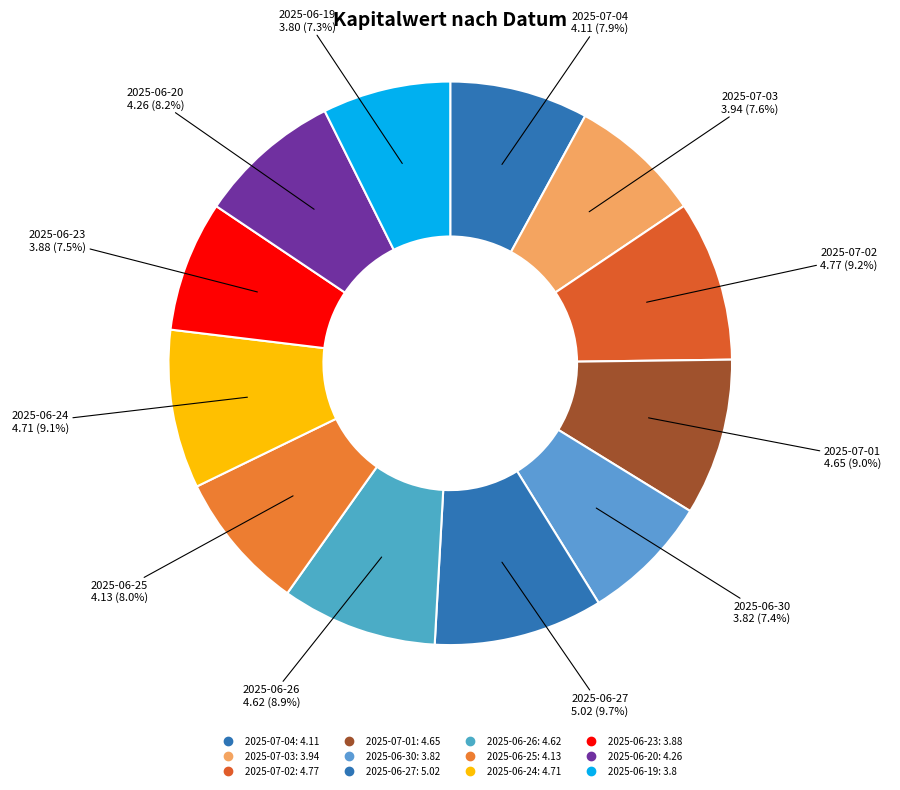

Is there a majority slice in this chart?

No